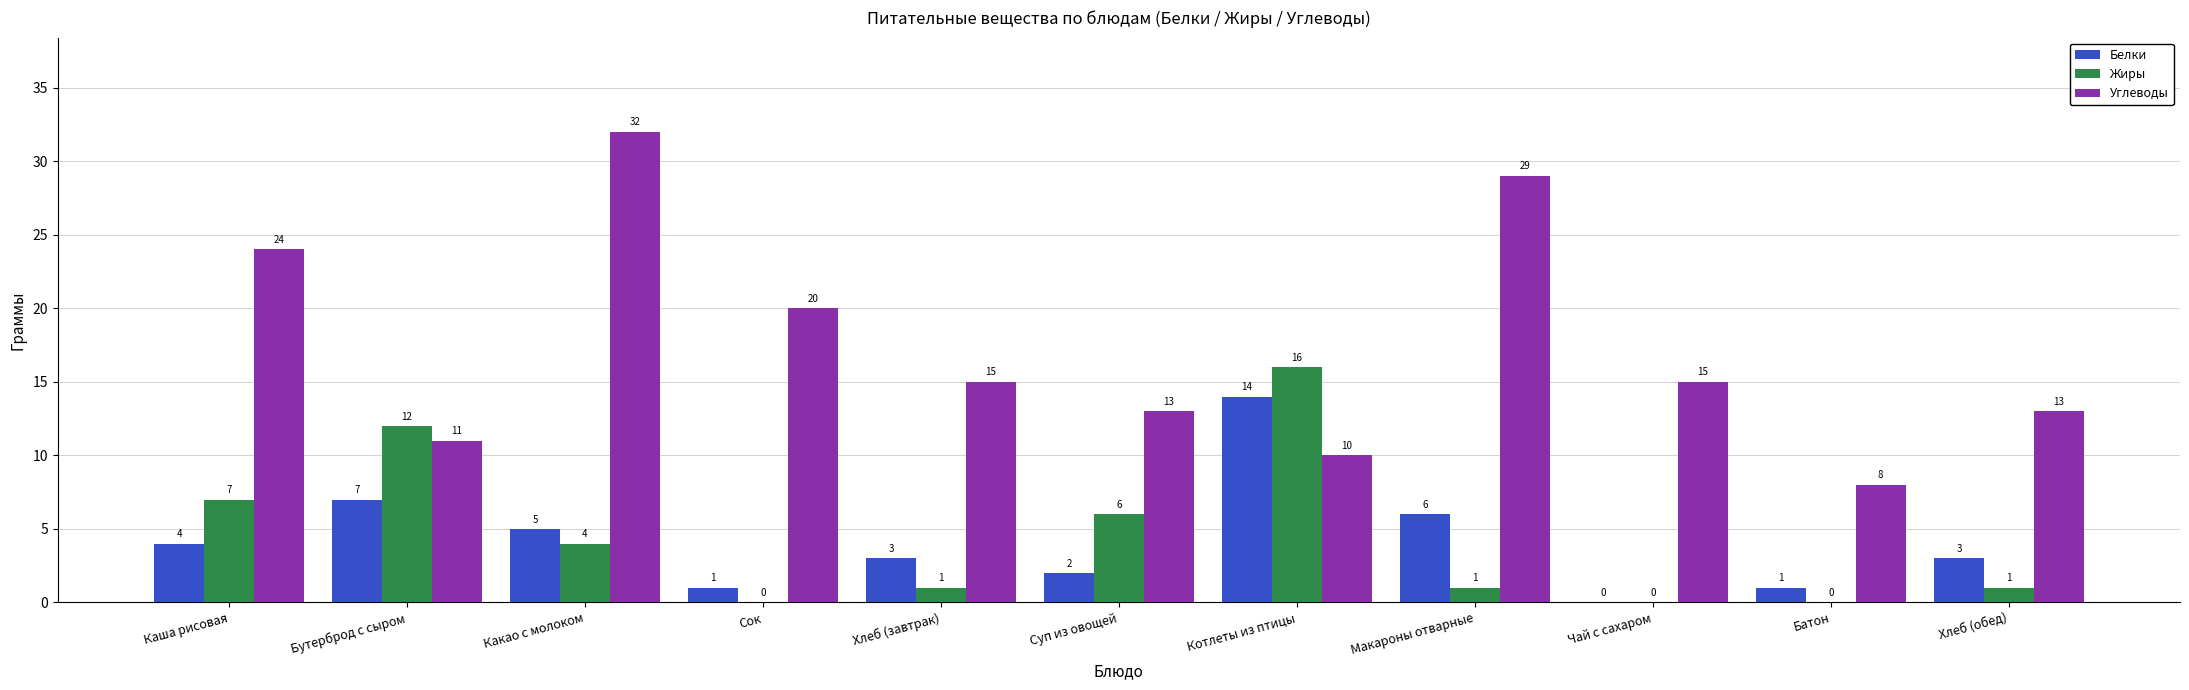

The Углеводы series shows 8 at Батон. True or false?

True